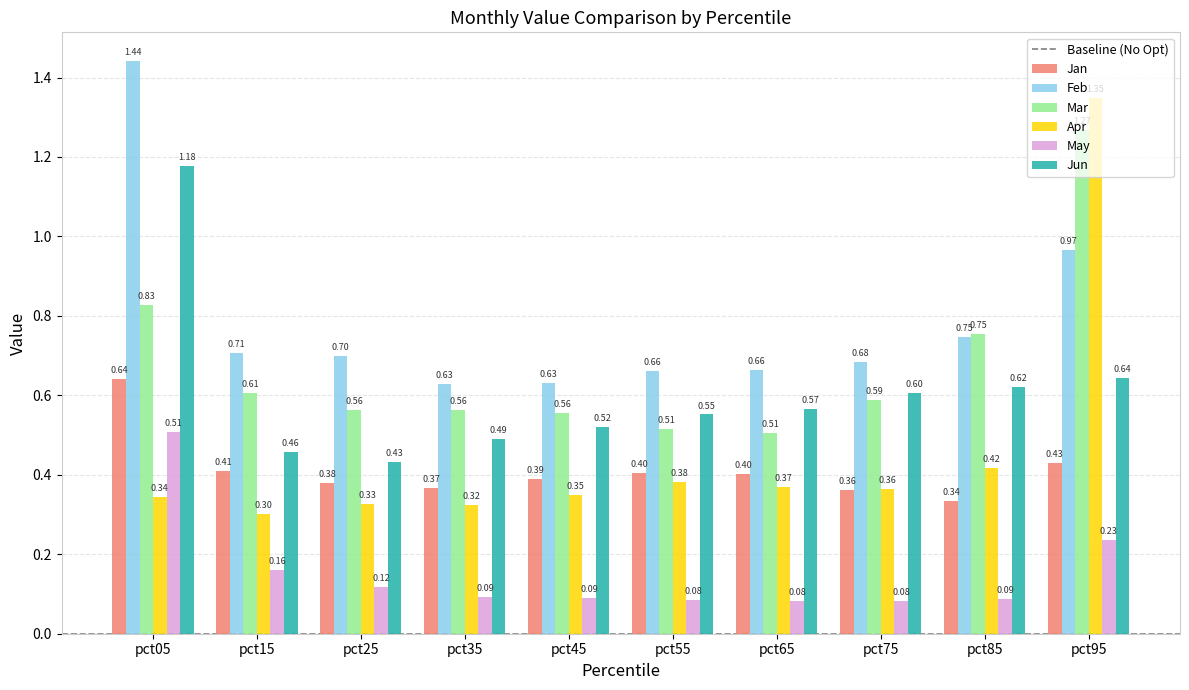

List the series in order of their peak value, highest first.

Feb, Apr, Mar, Jun, Jan, May